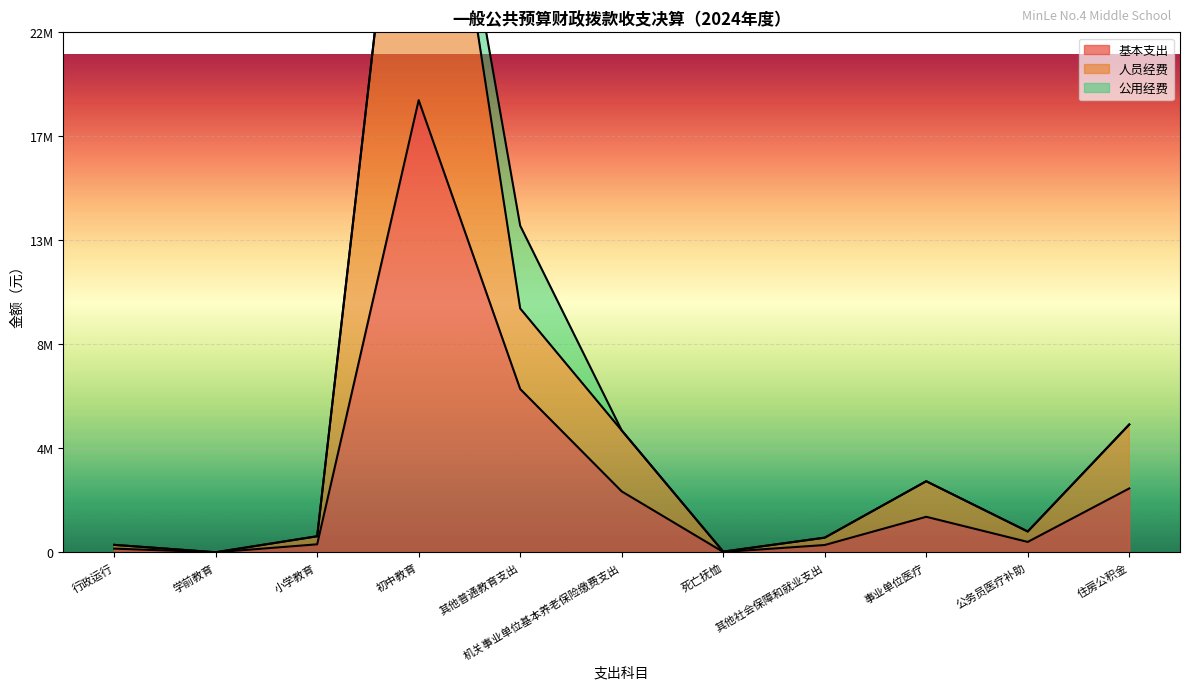

True or false: 人员经费 and 基本支出 intersect in this chart.

False